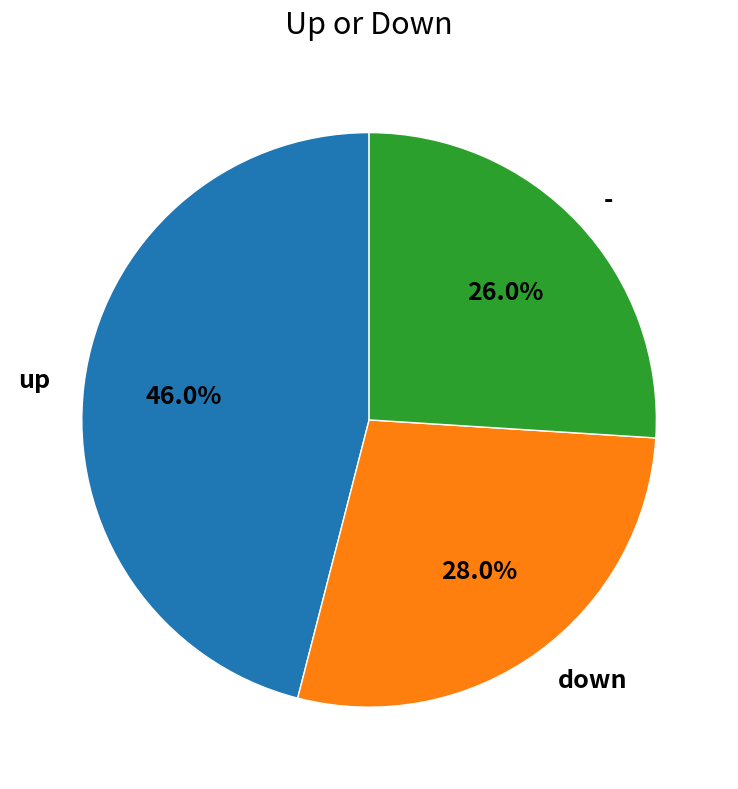

To the nearest percent, what is the difference between the down and up slice percentages?

18%